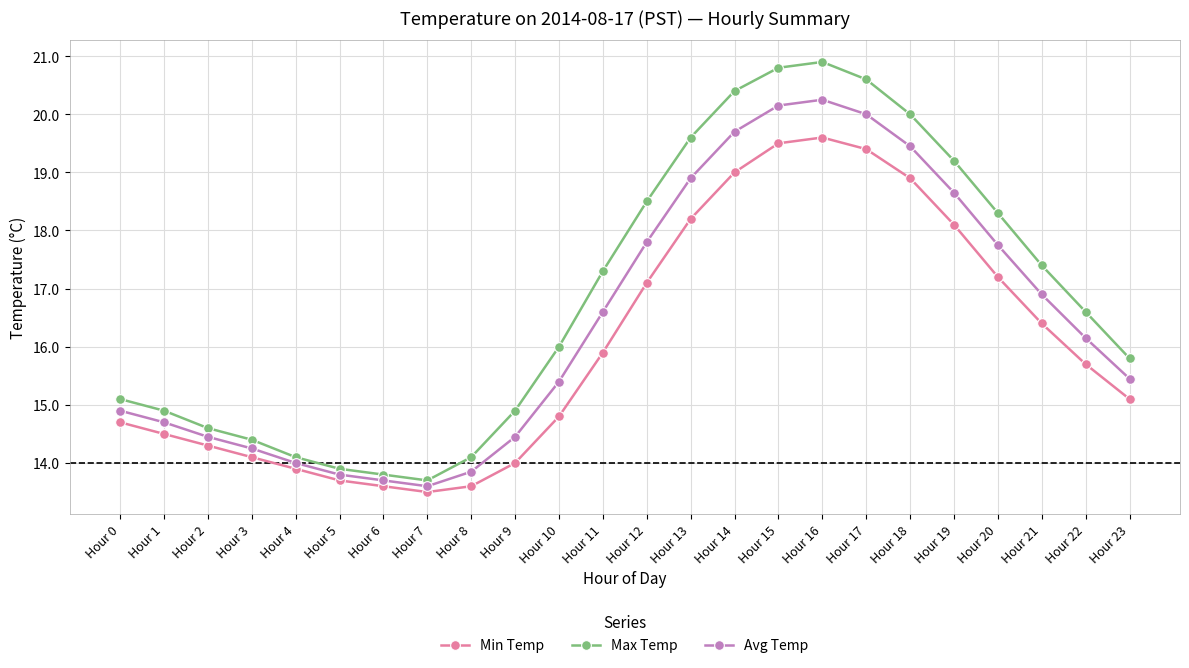

At which category is the sum across all series the highest?

Hour 16